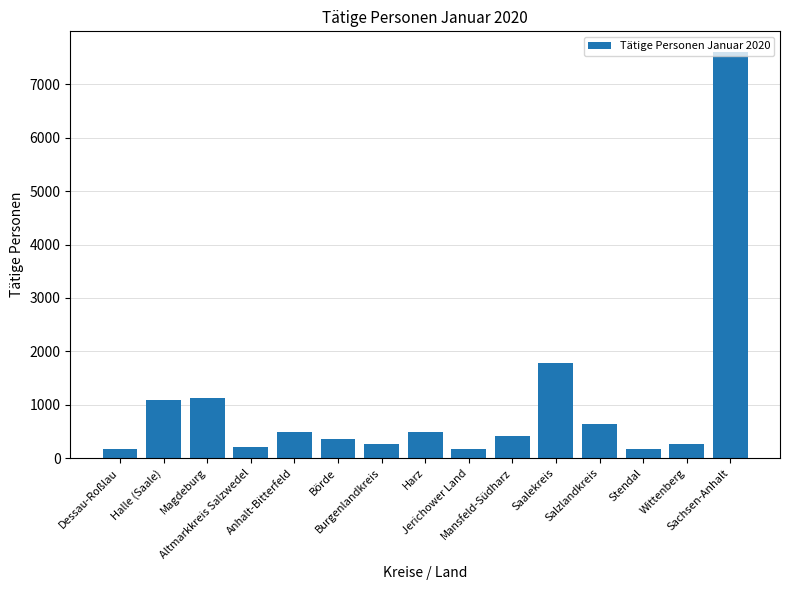

What is the difference between the maximum and minimum values?

7445.1